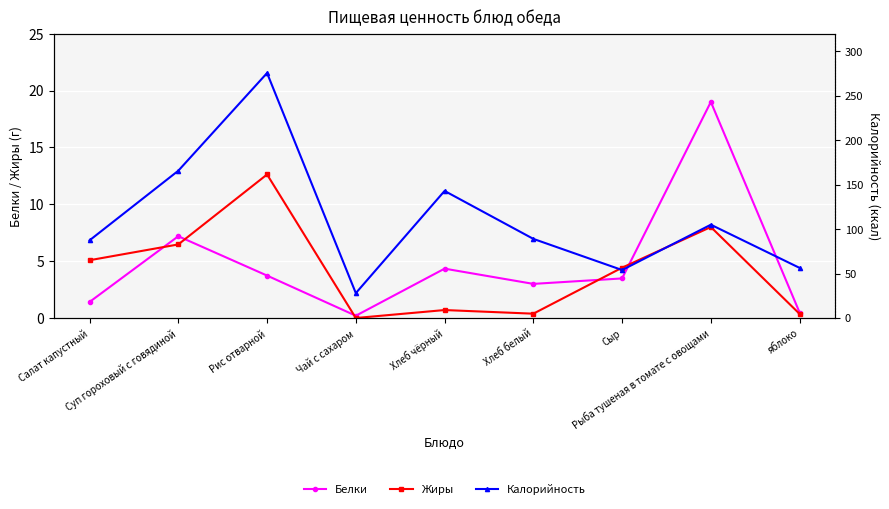

True or false: Белки and Жиры cross at least once.

True